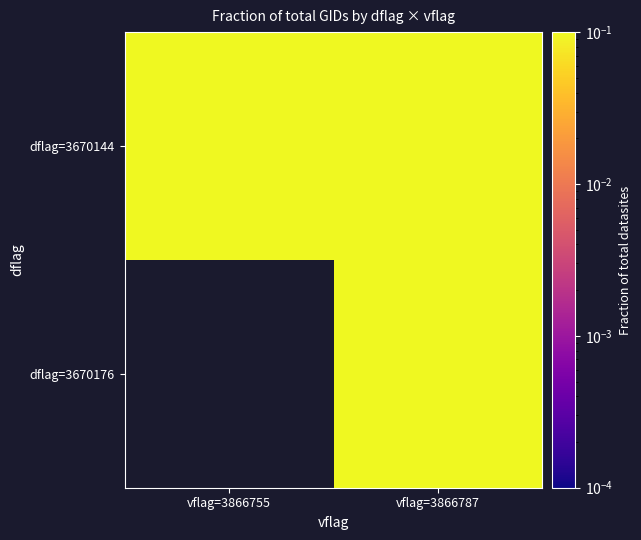

Which category has the highest value in the dflag=3670144 series?

vflag=3866755